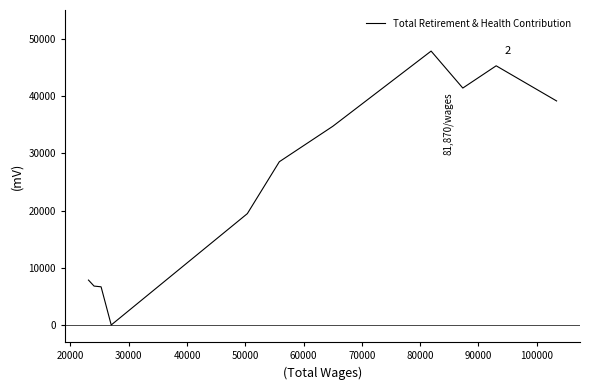

What is the greatest value displayed?

47875